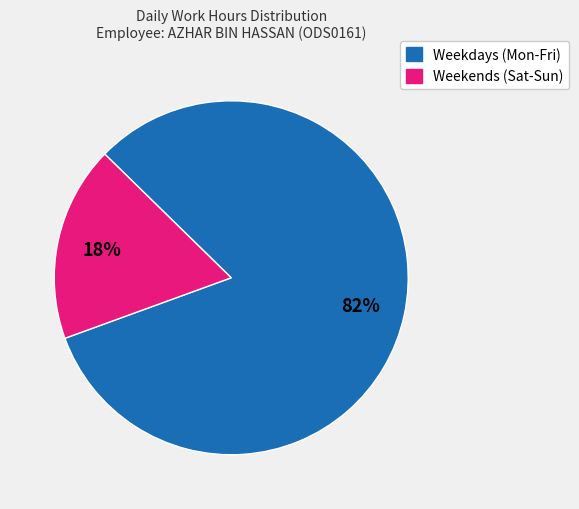

How many segments does this pie chart have?

2